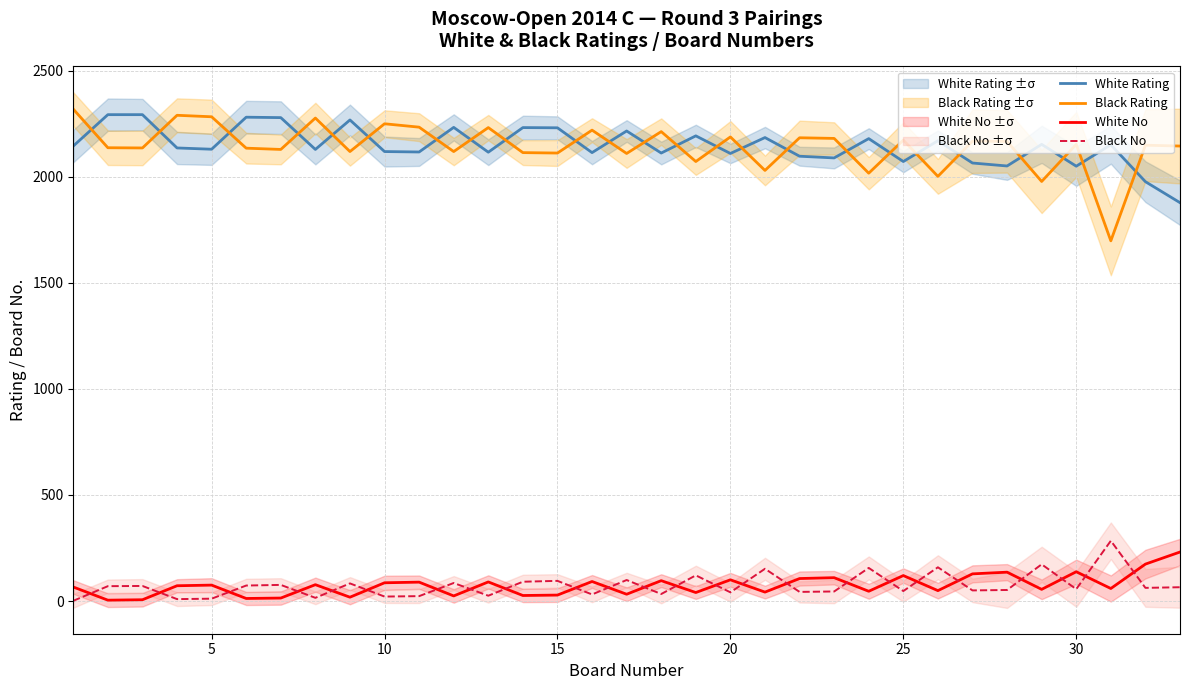

The Black Rating series shows 3116 at 18. True or false?

False